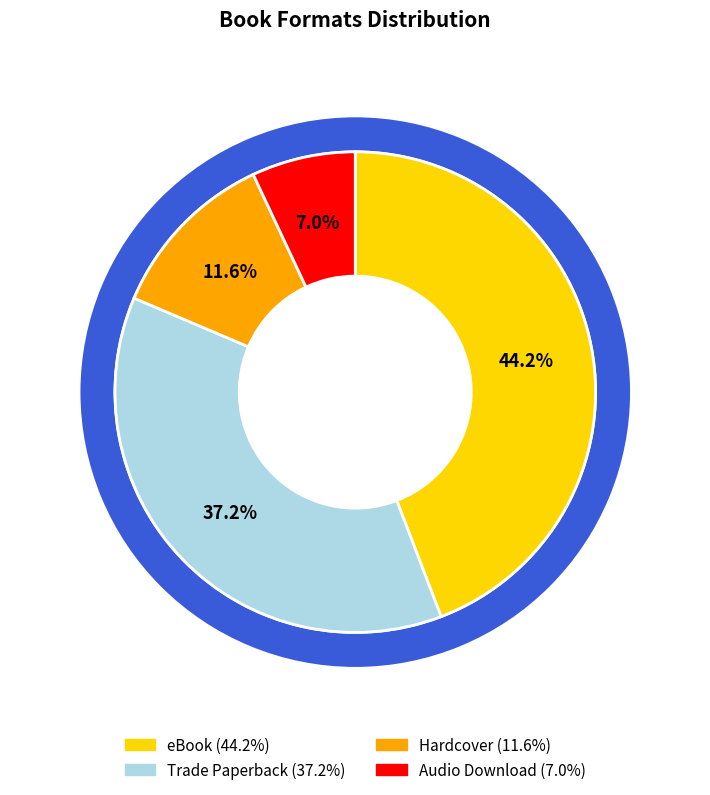

How many slices are in this pie chart?

4